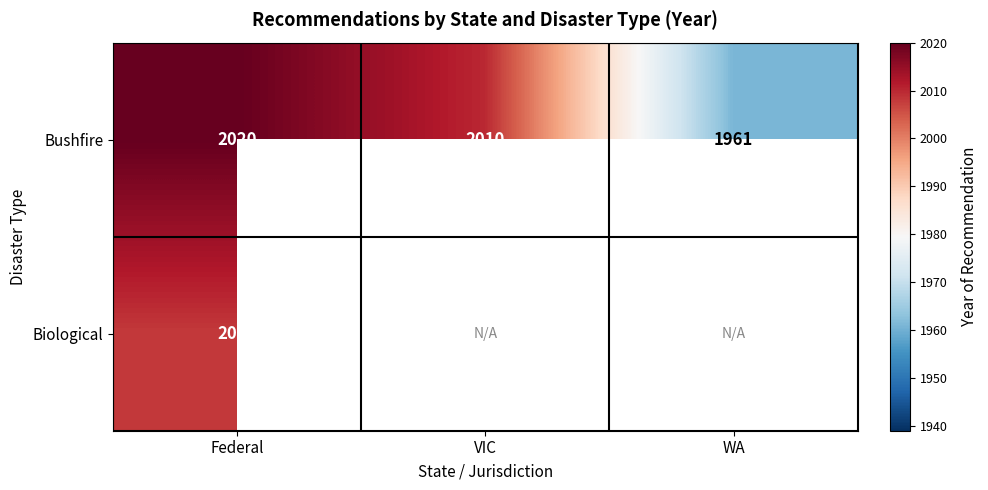

At which category is the sum across all series the highest?

Federal